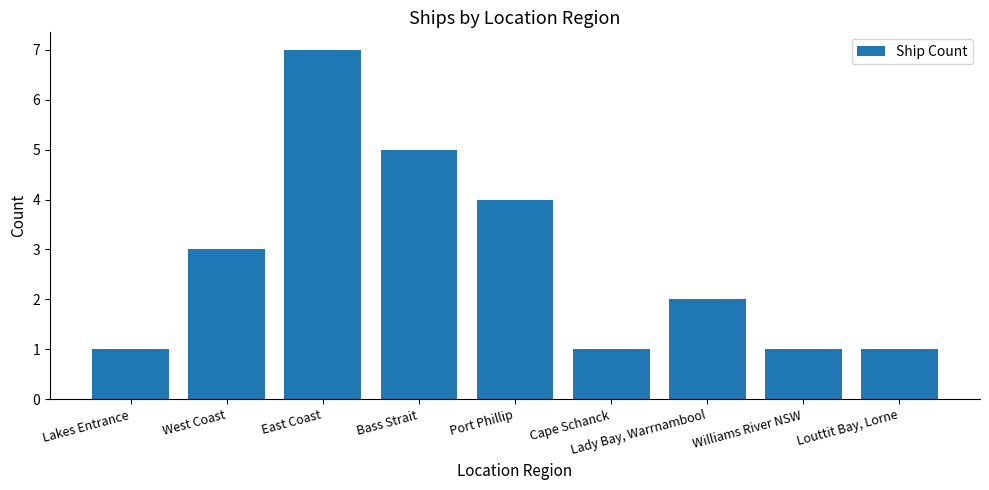

At which category does the chart reach its peak across all series?

East Coast